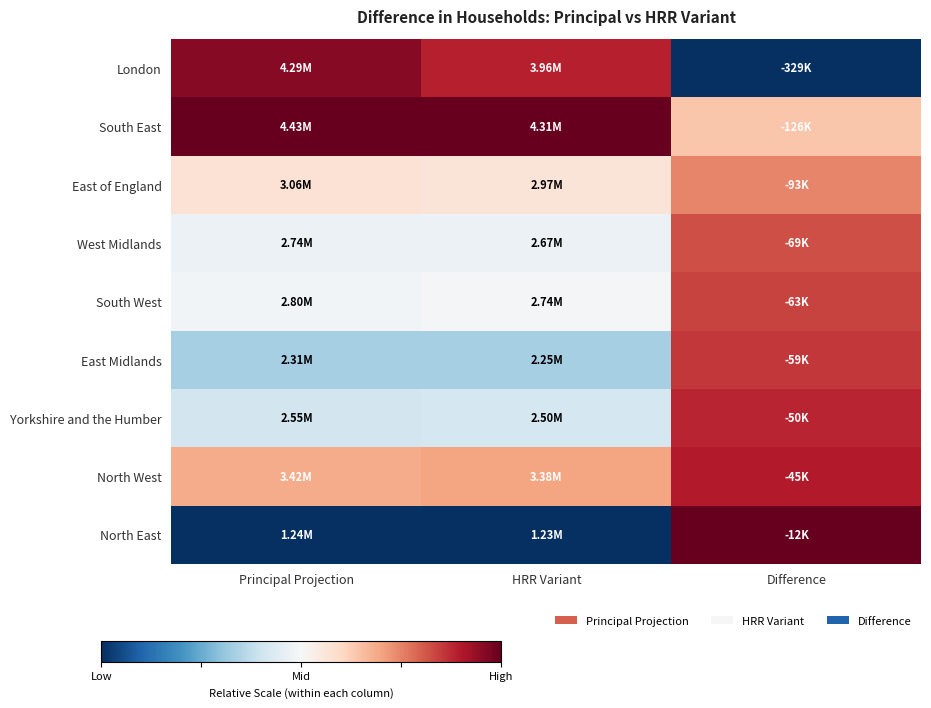

Between Difference and HRR Variant, which is larger?

HRR Variant